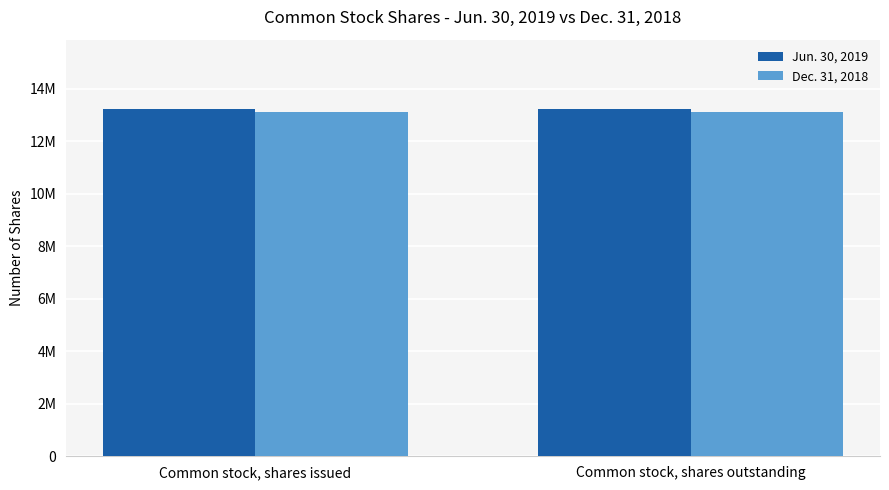

Are the bars grouped side by side (vs. stacked)?

Yes